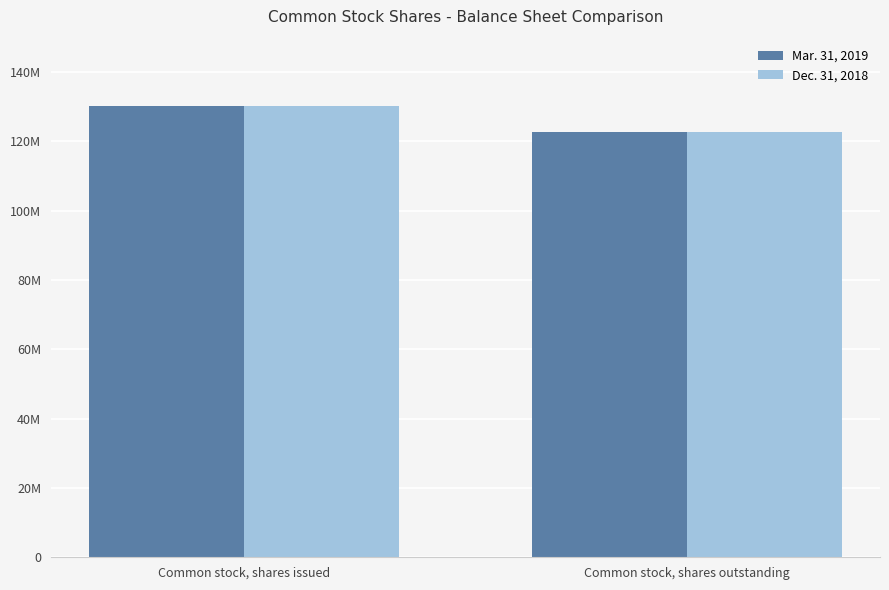

The value of Dec. 31, 2018 at Common stock, shares outstanding is 25580036. True or false?

False